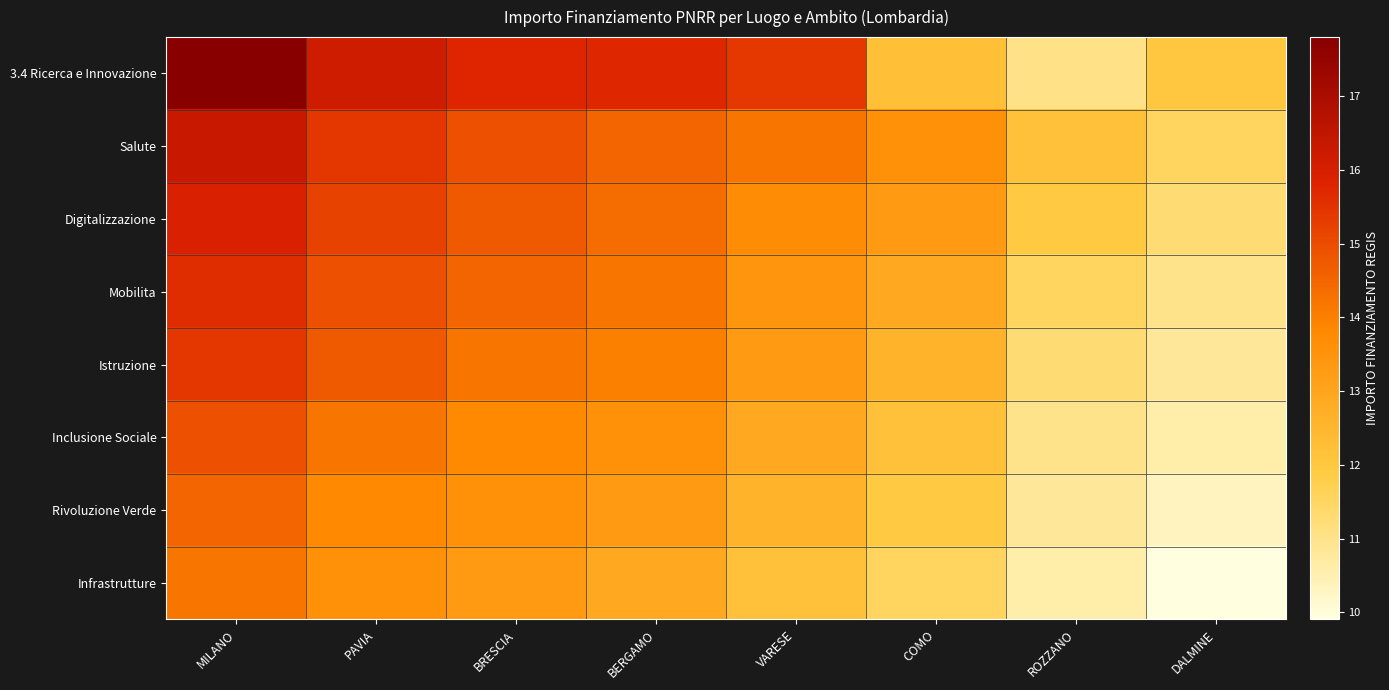

Rank the series at PAVIA from highest to lowest value.

3.4 Ricerca e Innovazione, Salute, Digitalizzazione, Mobilita, Istruzione, Inclusione Sociale, Rivoluzione Verde, Infrastrutture